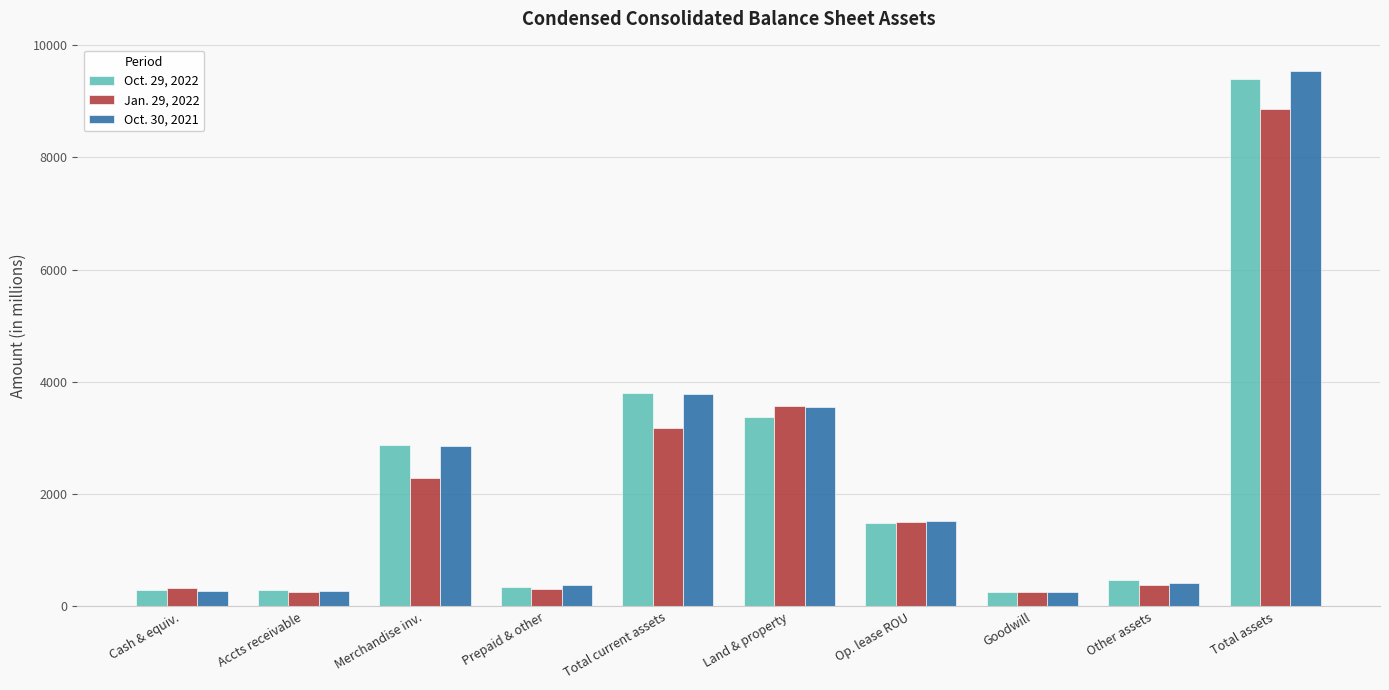

What position from the left is Goodwill?

8